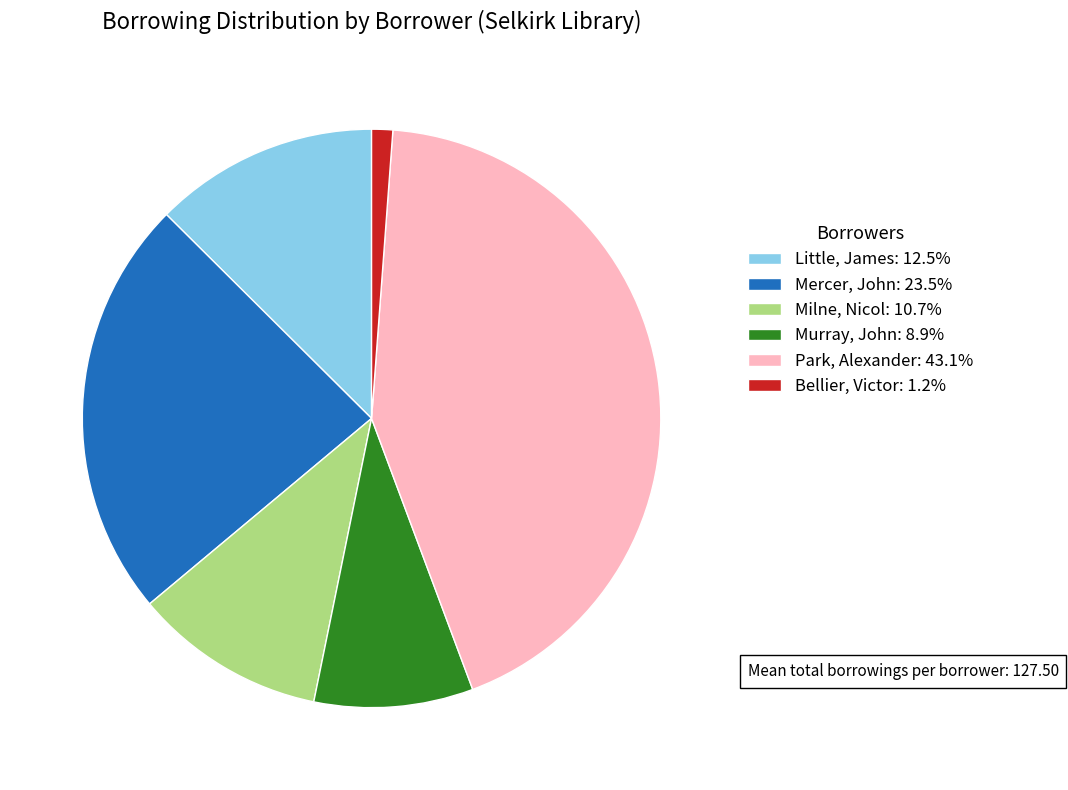

Is there a majority slice in this chart?

No